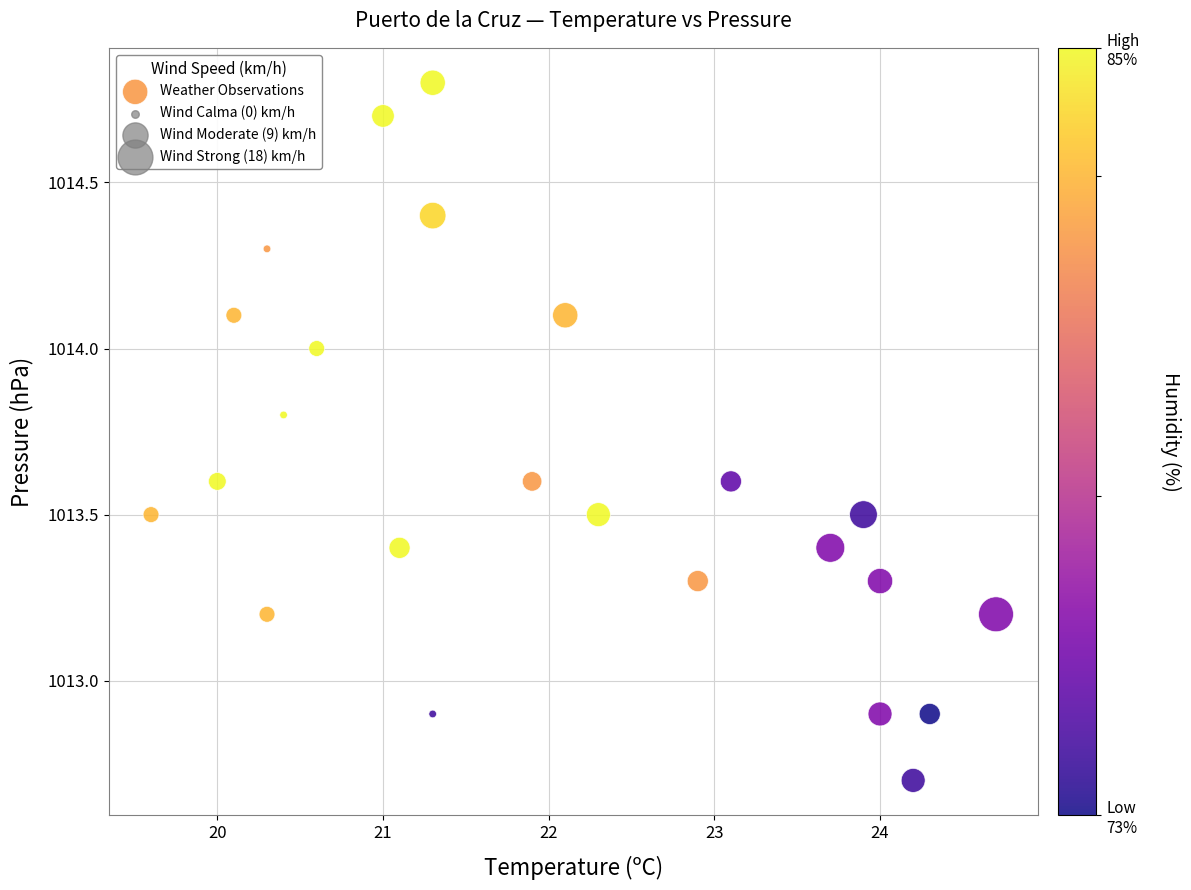

What is the range of X values (max minus min)?

5.1